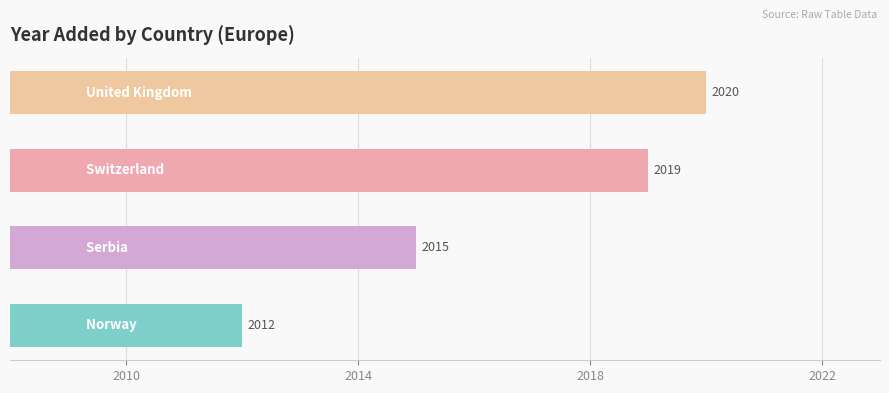

The chart shows a value of 1286 at 2.0. True or false?

False